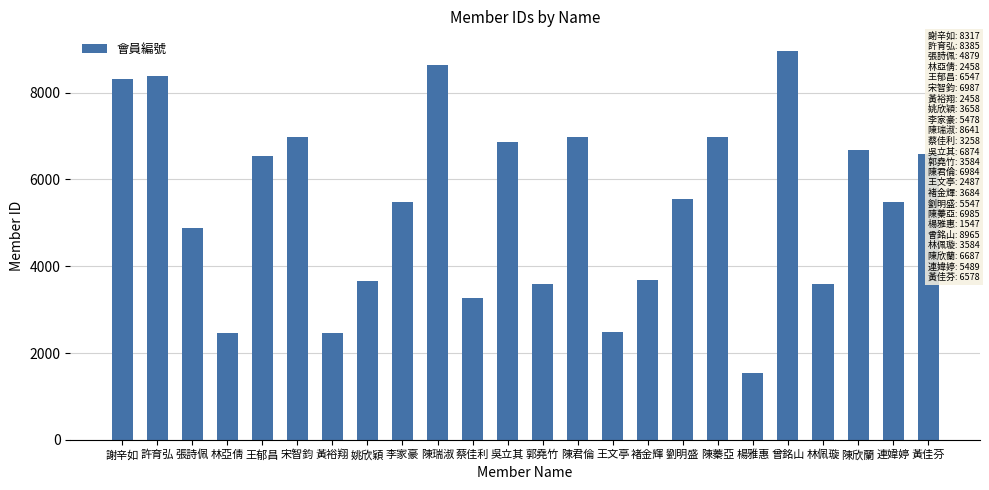

What is the sum of the values at 曾銘山 and 陳欣蘭?

15652